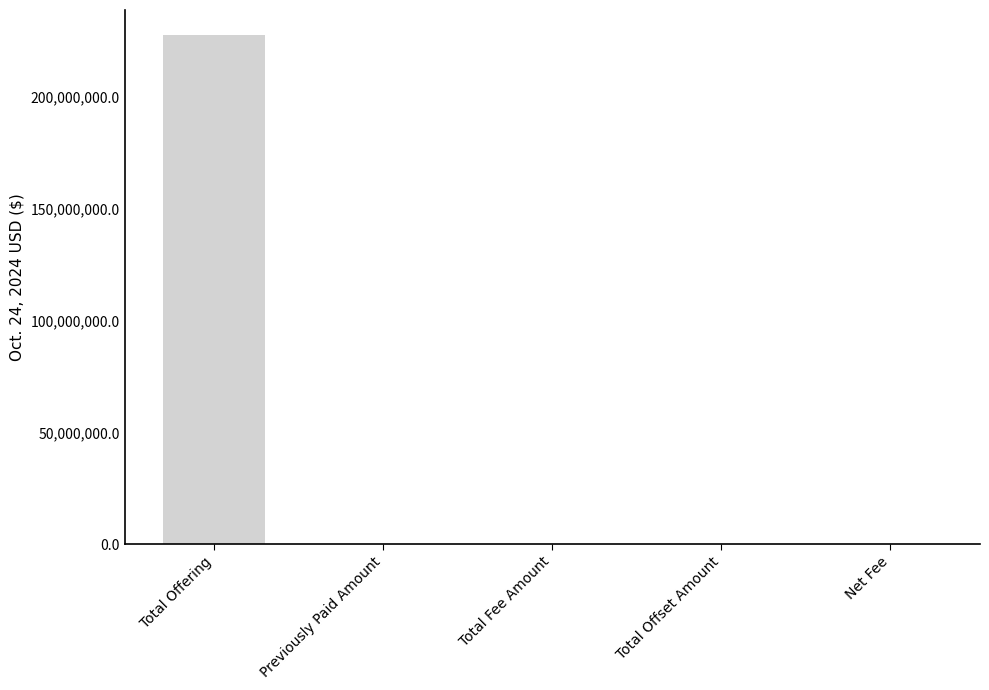

The value at Total Offset Amount is 76236480.7. True or false?

False